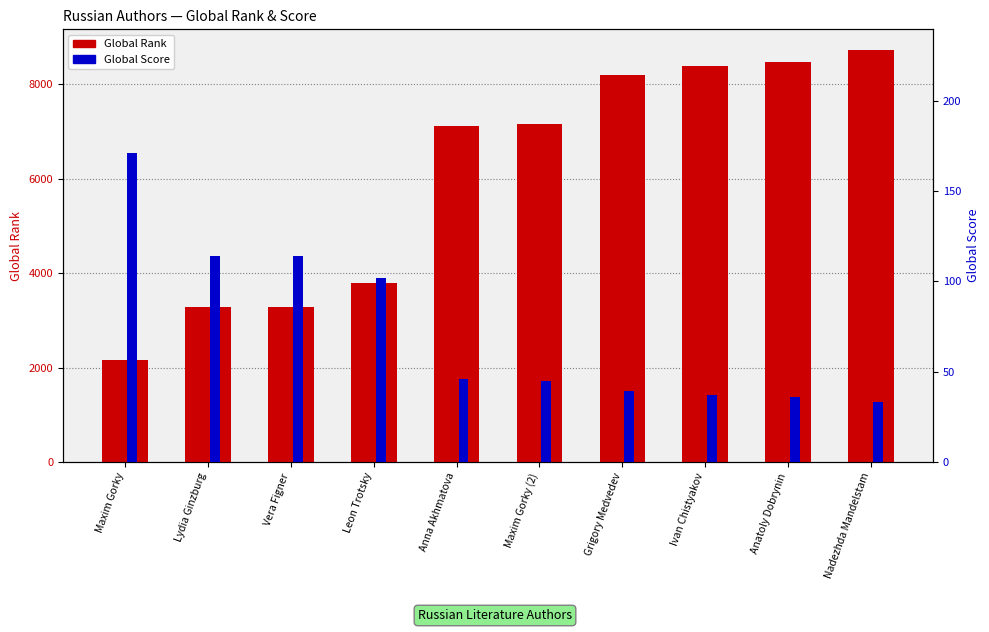

How many bars are there in each group?

2